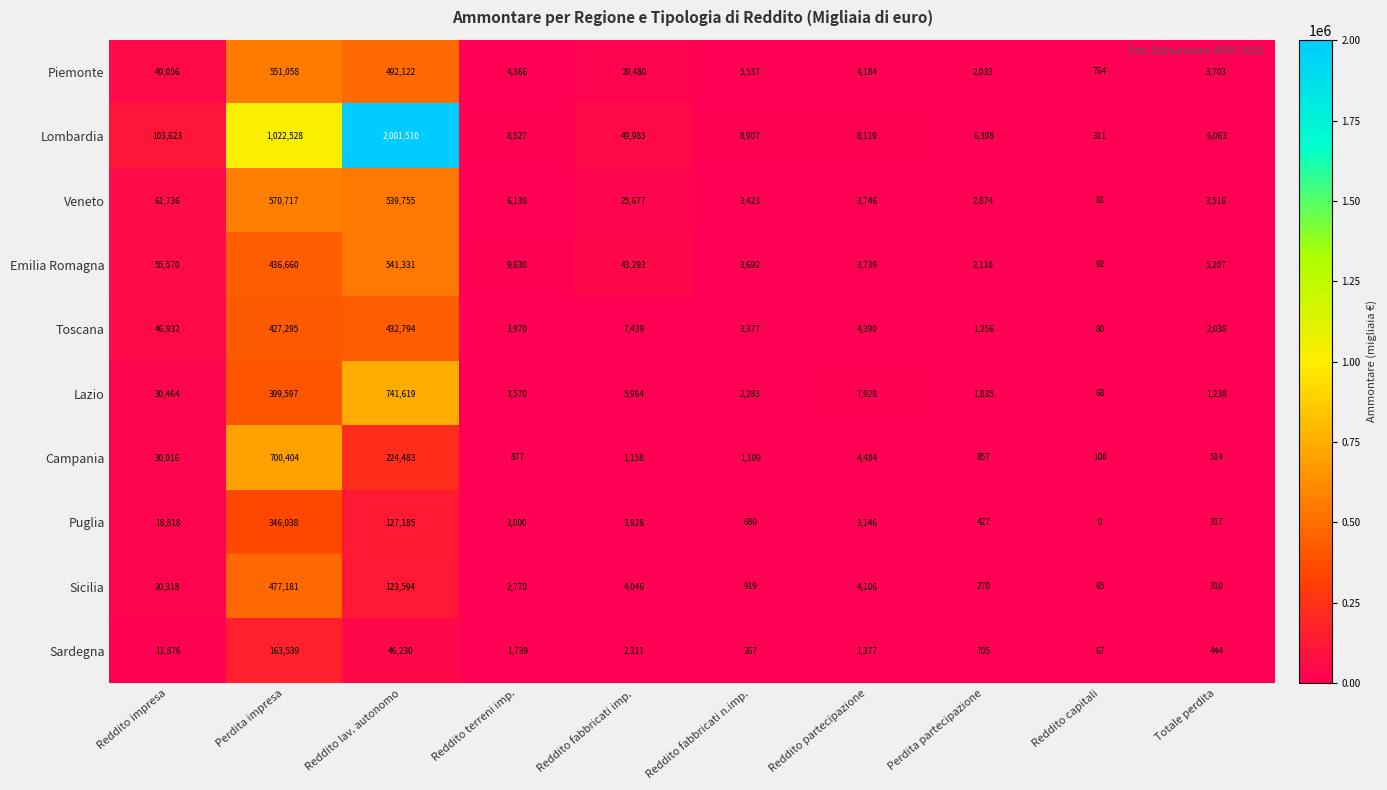

What is the difference between the Emilia Romagna values at Reddito fabbricati imp. and Reddito terreni imp.?

33663